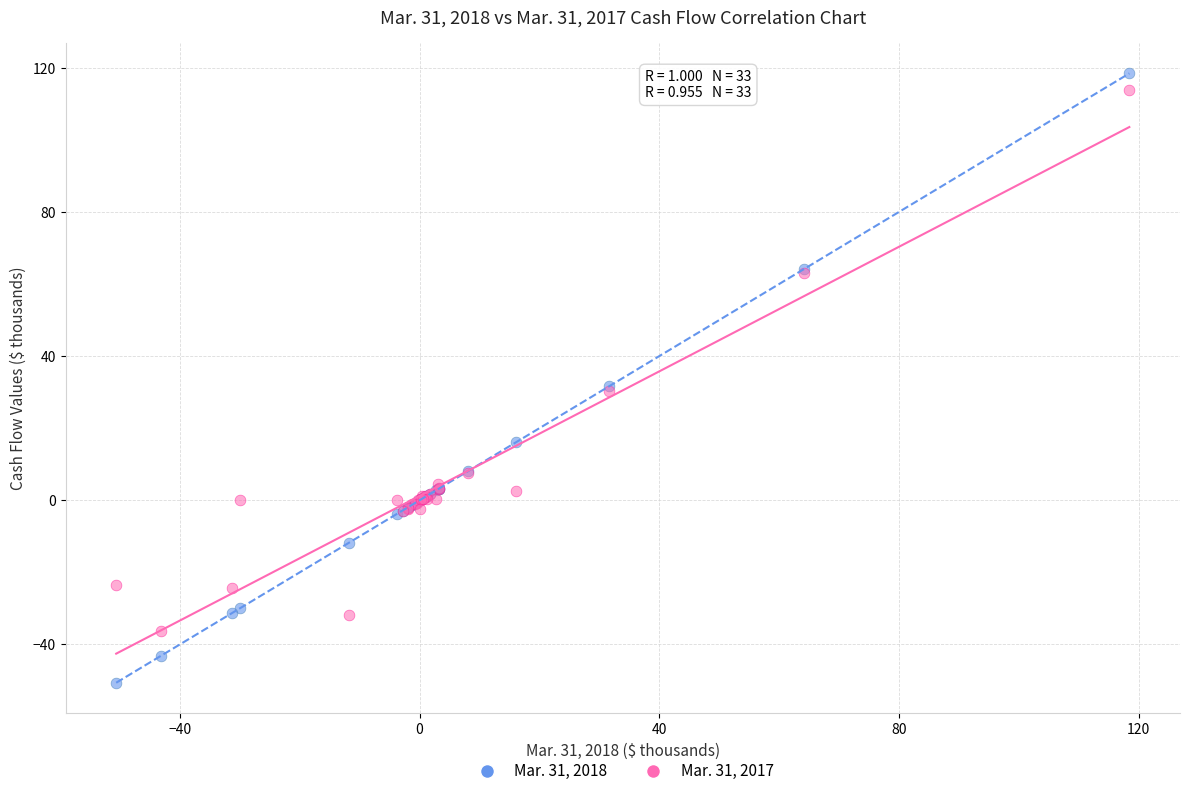

Which series reaches the maximum Y coordinate?

Mar. 31, 2018